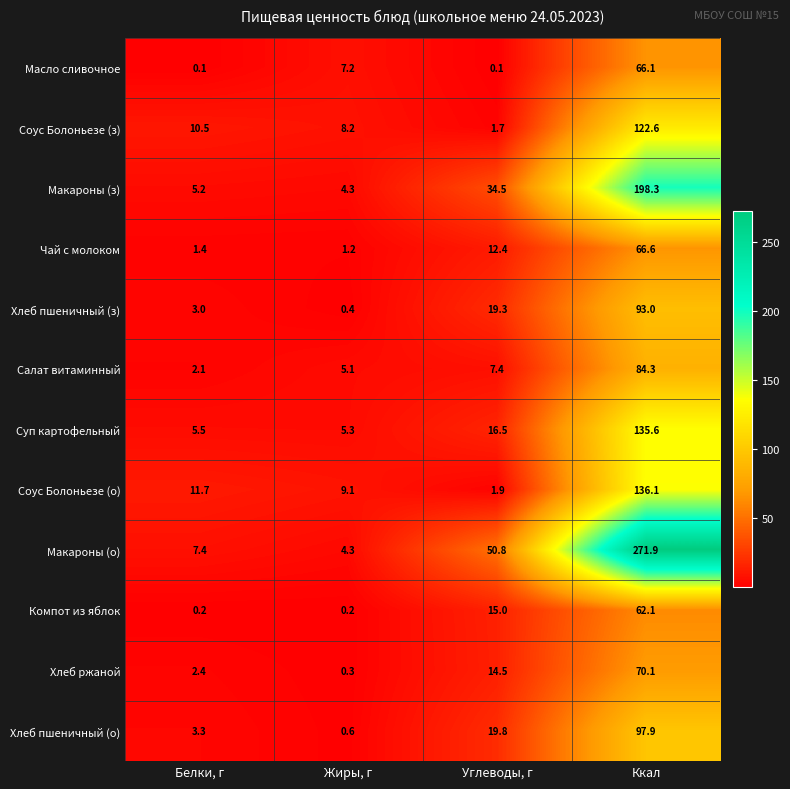

What is the difference between the maximum and second lowest values in the Соус Болоньезе (о) series?

127.0